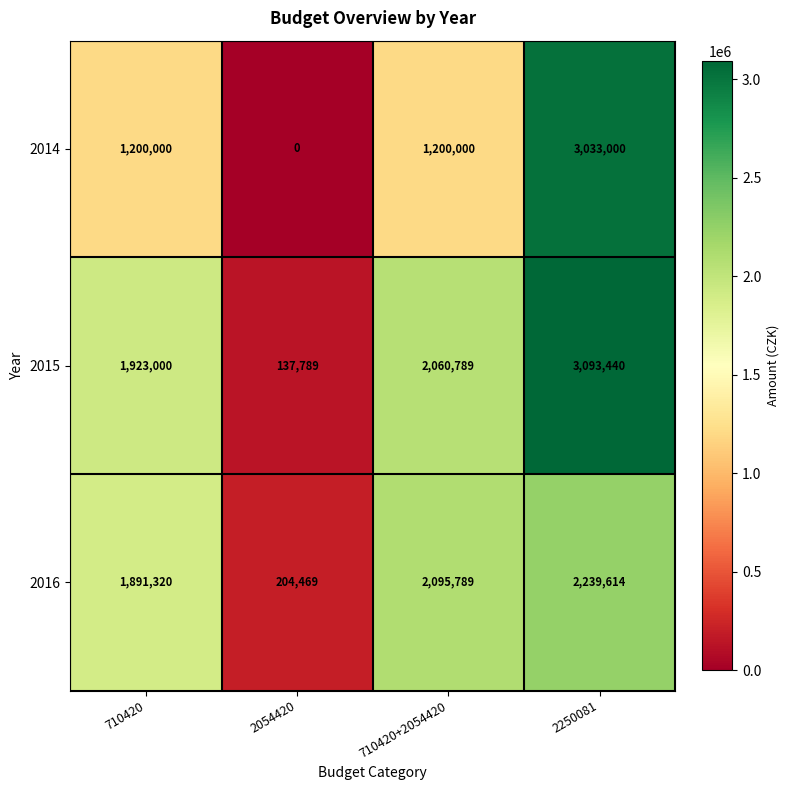

Which series has the widest spread of values?

2014